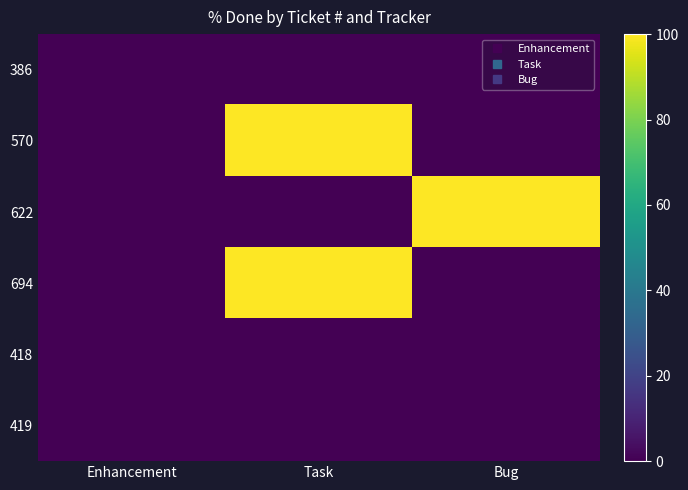

Reading left to right, what are all the values shown in this chart?

386: Enhancement=0	Task=0	Bug=0
570: Enhancement=0	Task=100	Bug=0
622: Enhancement=0	Task=0	Bug=100
694: Enhancement=0	Task=100	Bug=0
418: Enhancement=0	Task=0	Bug=0
419: Enhancement=0	Task=0	Bug=0